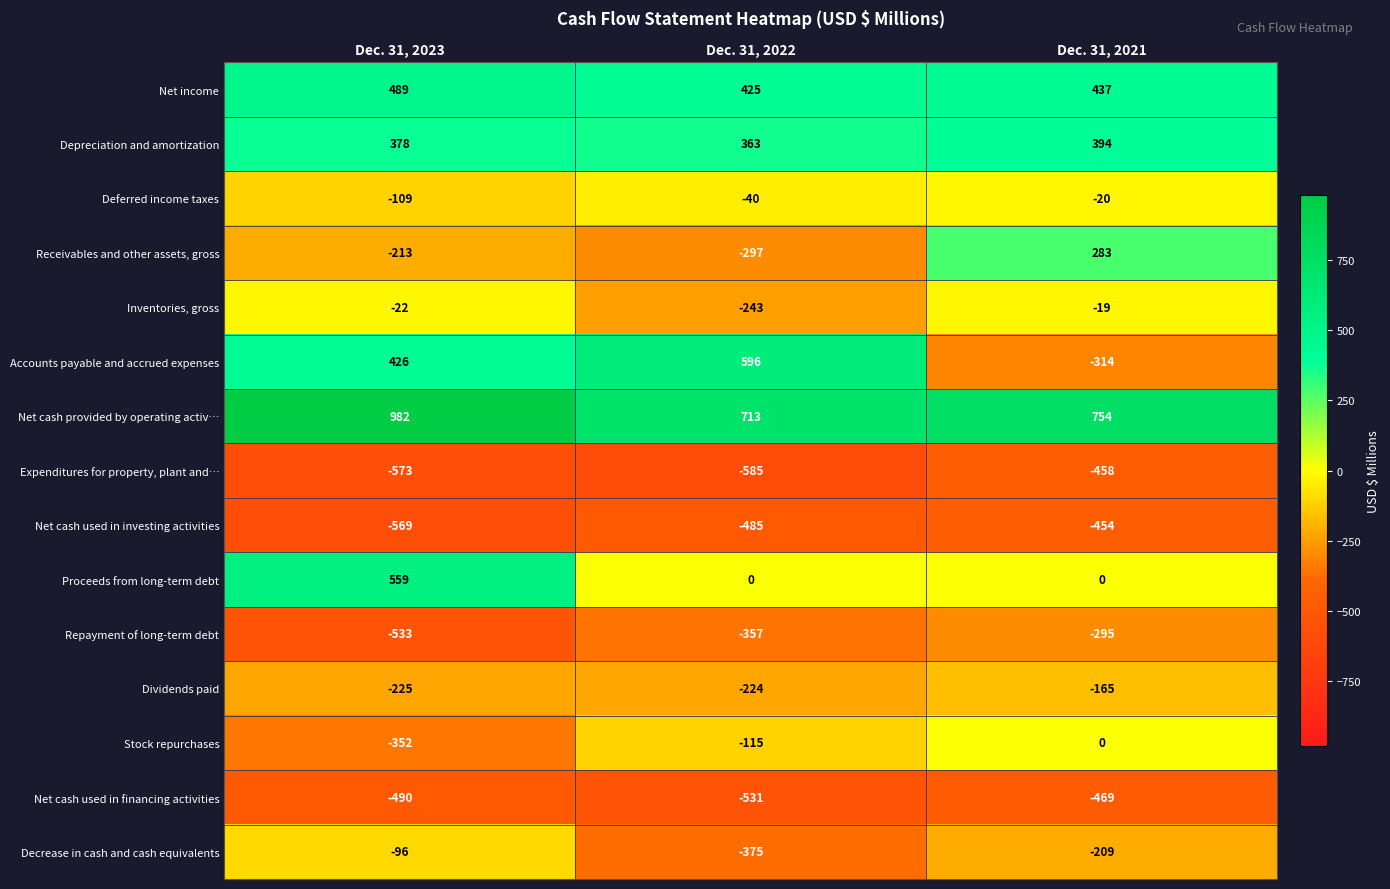

At how many categories does at least one series exceed 406?

3